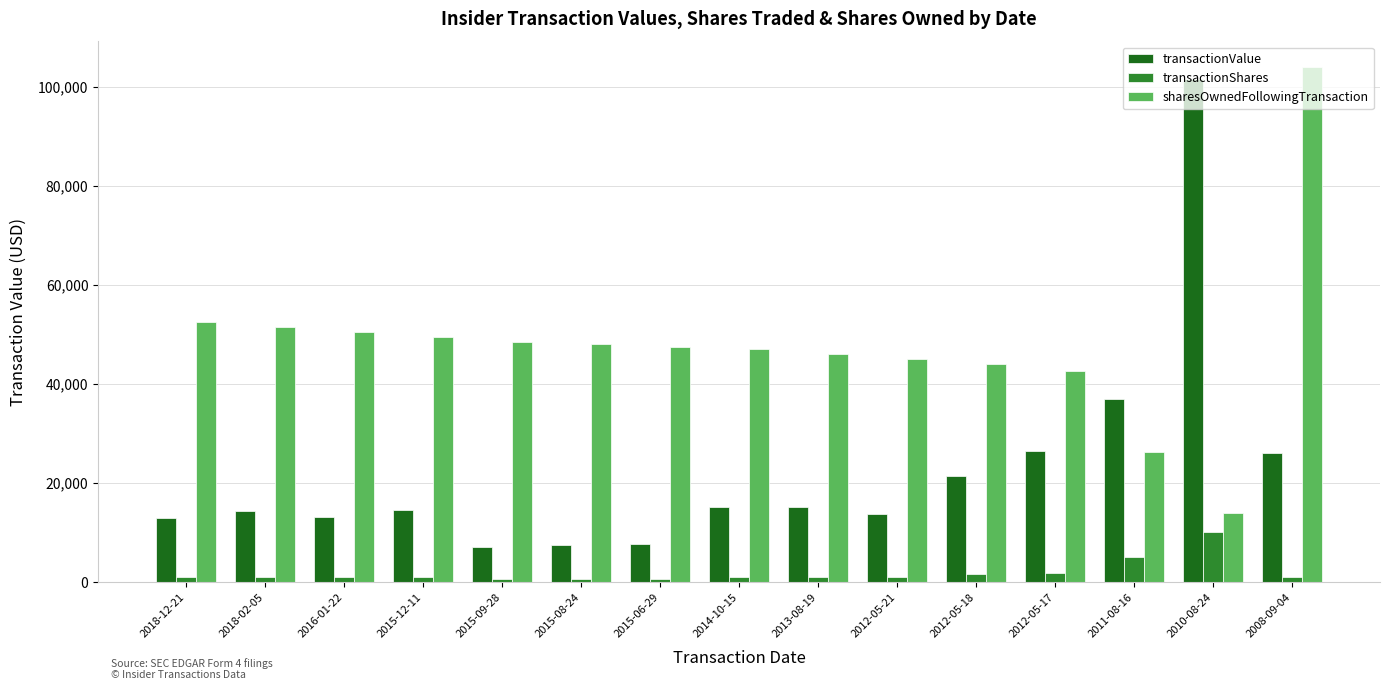

At which category is the sum across all series the highest?

2008-09-04